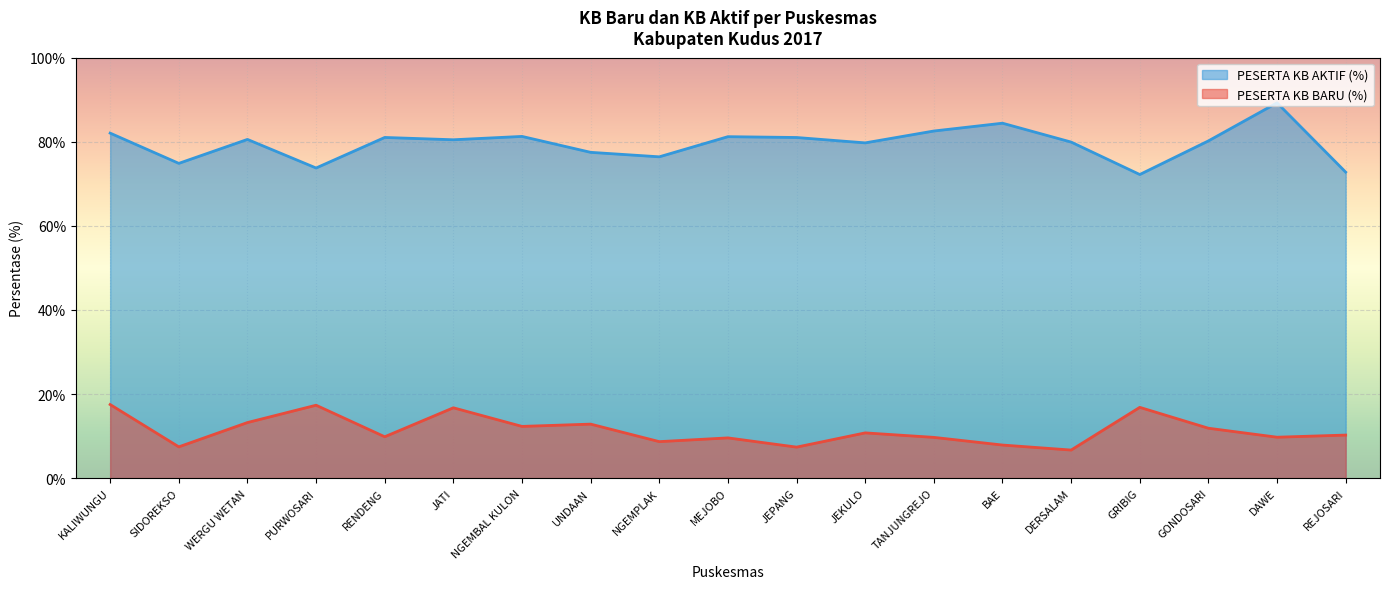

List the labels in order of PESERTA KB AKTIF (%) line value, largest first.

DAWE, BAE, TANJUNGREJO, KALIWUNGU, NGEMBAL KULON, MEJOBO, RENDENG, JEPANG, WERGU WETAN, JATI, GONDOSARI, DERSALAM, JEKULO, UNDAAN, NGEMPLAK, SIDOREKSO, PURWOSARI, REJOSARI, GRIBIG